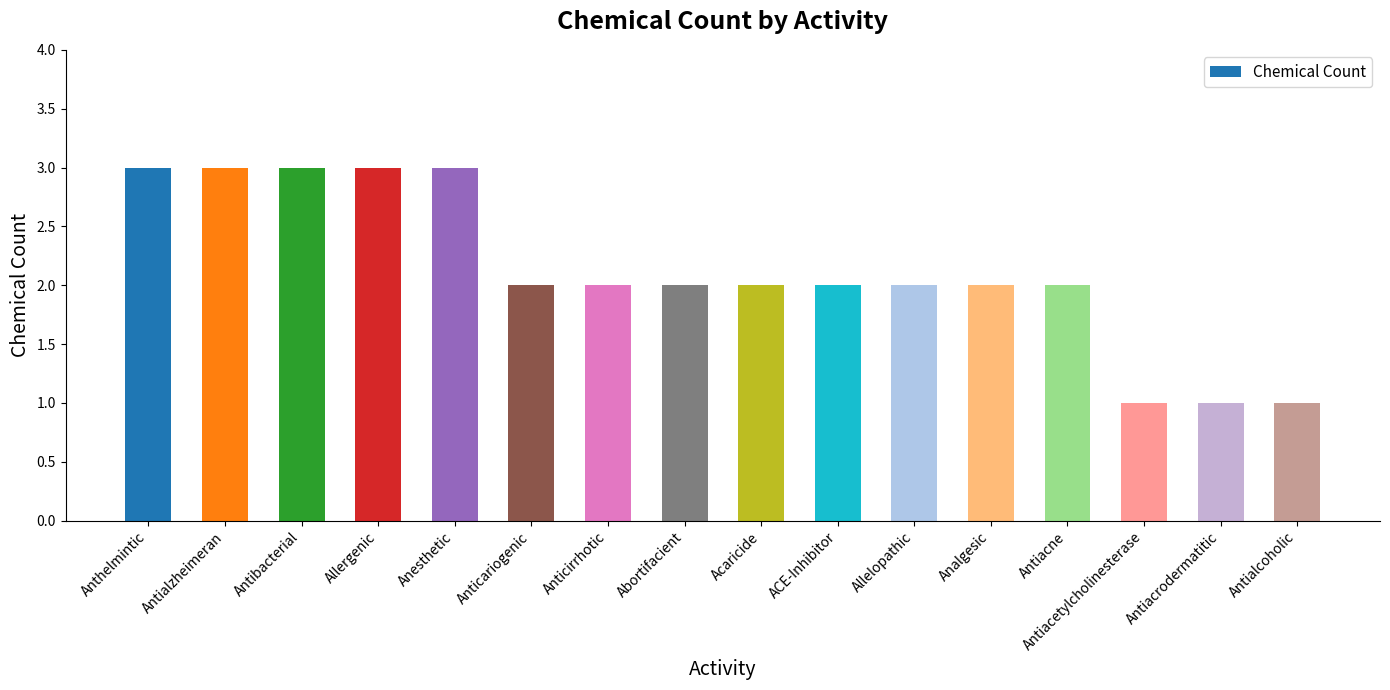

The chart shows a value of 4 at Antiacne. True or false?

False